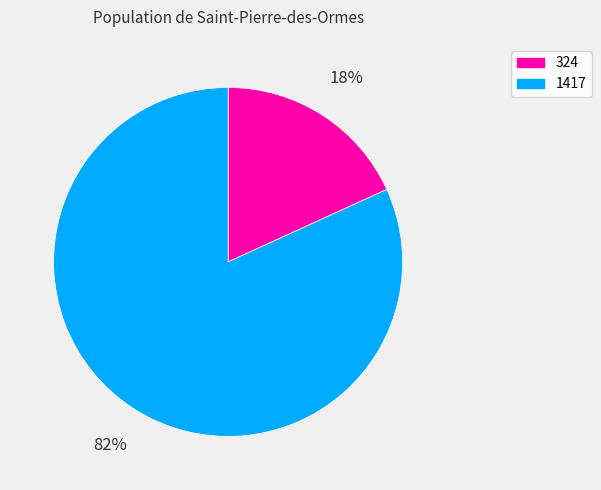

Is it true that 1417 is 94% of the pie?

False